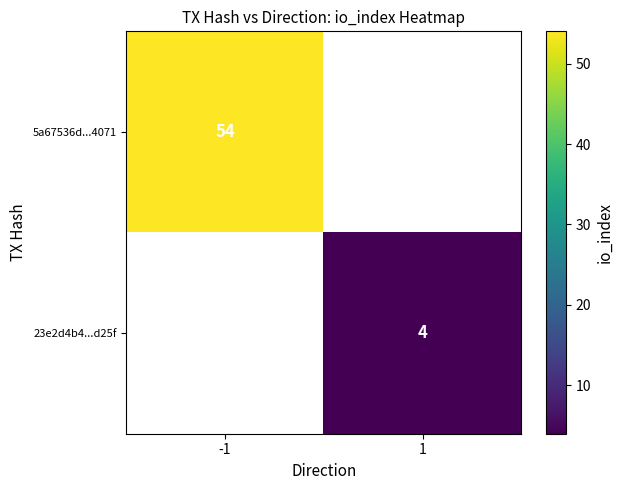

True or false: 23e2d4b4...d25f has a value of 4 at 1.

True